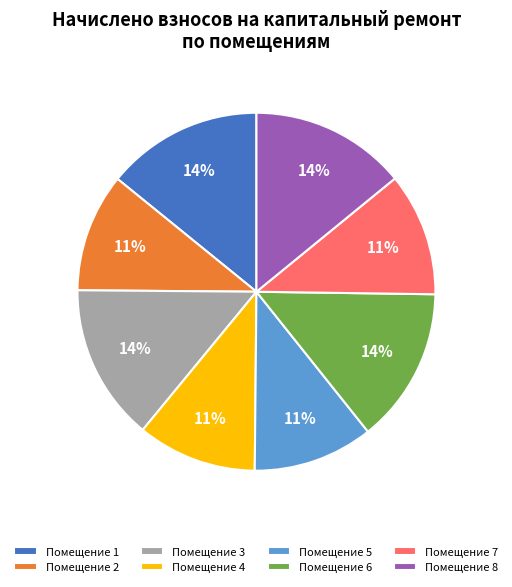

To the nearest percent, what portion does Помещение 3 represent?

14%